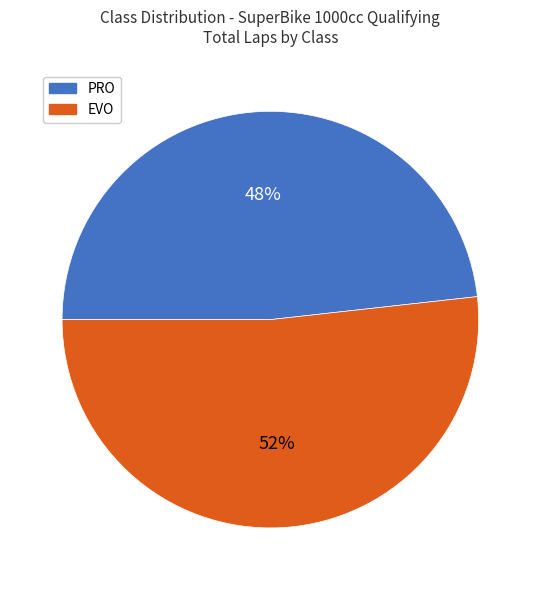

The EVO slice represents 1% of the pie. True or false?

False